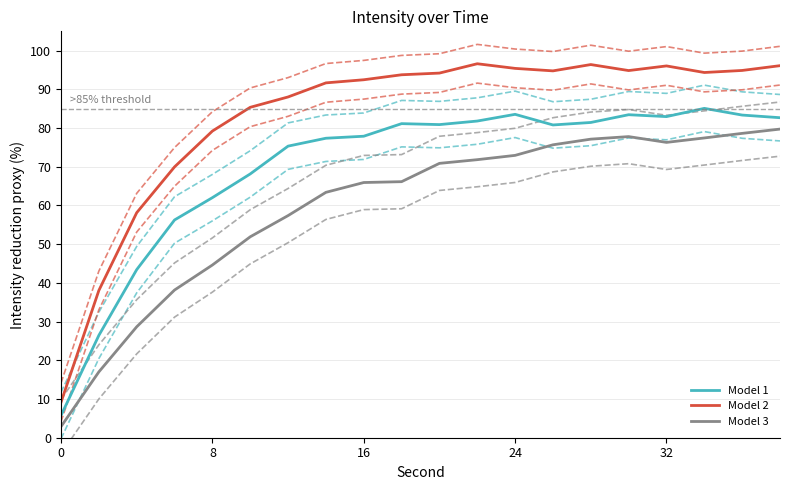

Reading right to left, transcribe all the data shown in this chart.

Model 1: 82.7	83.4	85.1	83.0	83.5	81.5	80.8	83.6	81.8	80.9	81.1	77.9	77.4	75.3	68.2	62.0	56.3	43.4	26.5	5.7
Model 2: 96.1	94.9	94.4	96.1	94.9	96.4	94.8	95.4	96.6	94.2	93.8	92.5	91.7	88.0	85.4	79.2	70.0	58.1	38.1	9.2
Model 3: 79.7	78.6	77.5	76.3	77.8	77.1	75.7	73.0	71.8	70.9	66.2	65.9	63.4	57.4	51.9	44.6	38.2	28.7	17.0	2.9